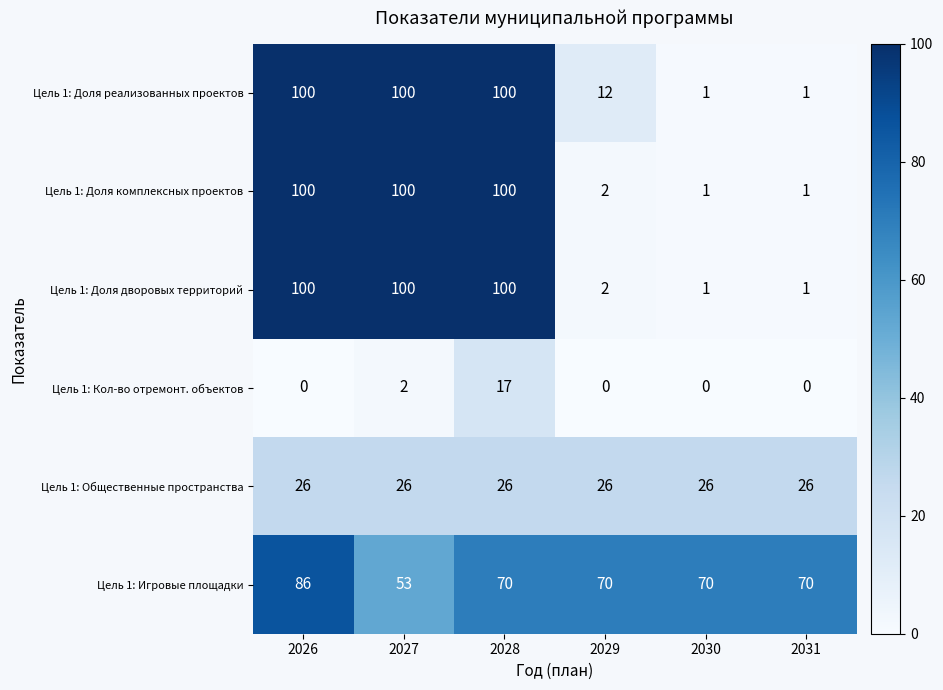

The value of Цель 1: Доля комплексных проектов at 2026 is 29. True or false?

False